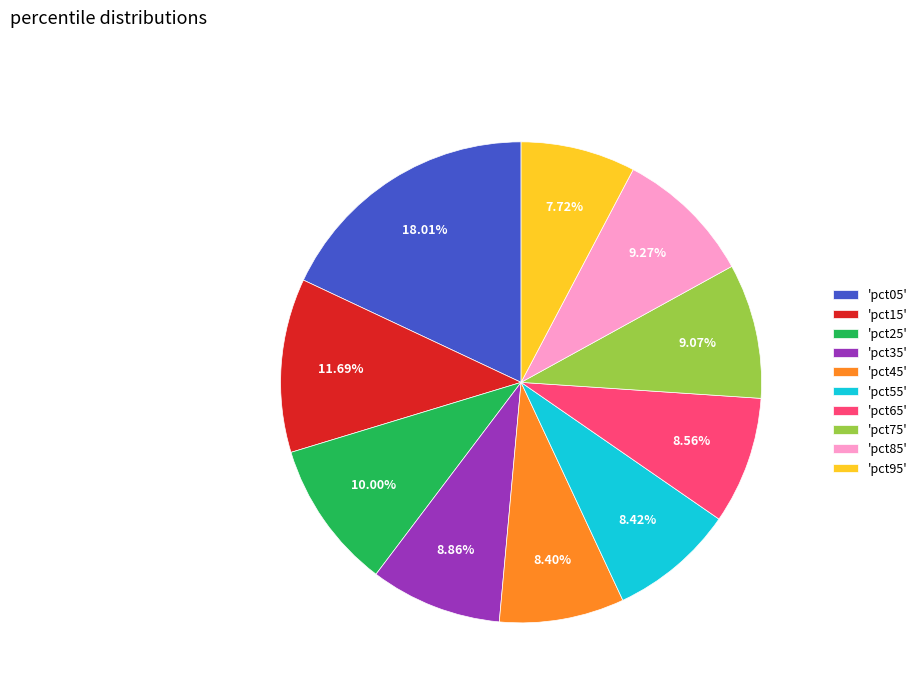

Does 'pct35' represent more than half of the total?

No